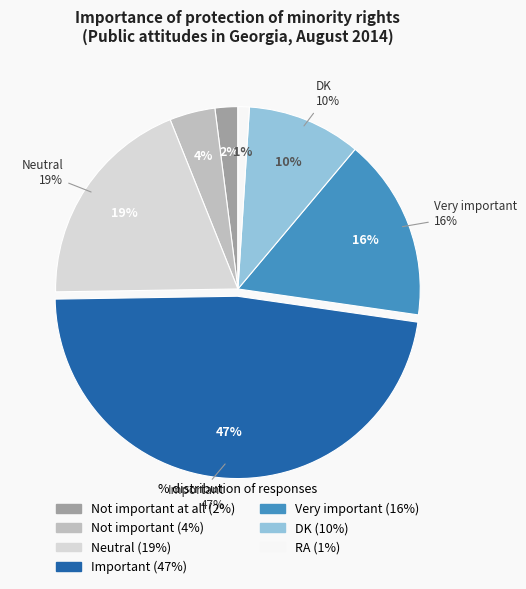

Is it true that Very important is 28% of the pie?

False